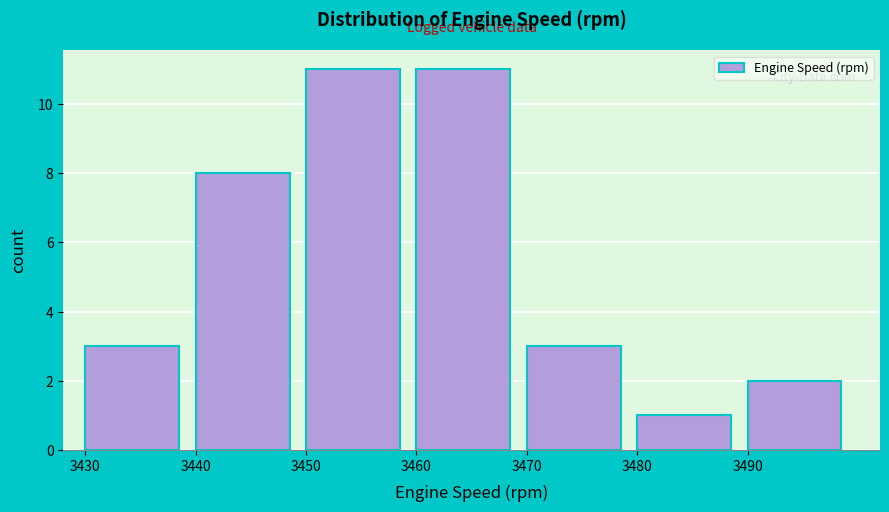

Reading left to right, transcribe this chart: for each bar, give the range it covers on the x-axis and its height. The values are not printed on the chart, so give them approximately, as read against the axis.

3430 to 3440: 3
3440 to 3450: 8
3450 to 3460: 11
3460 to 3470: 11
3470 to 3480: 3
3480 to 3490: 1
3490 to 3500: 2